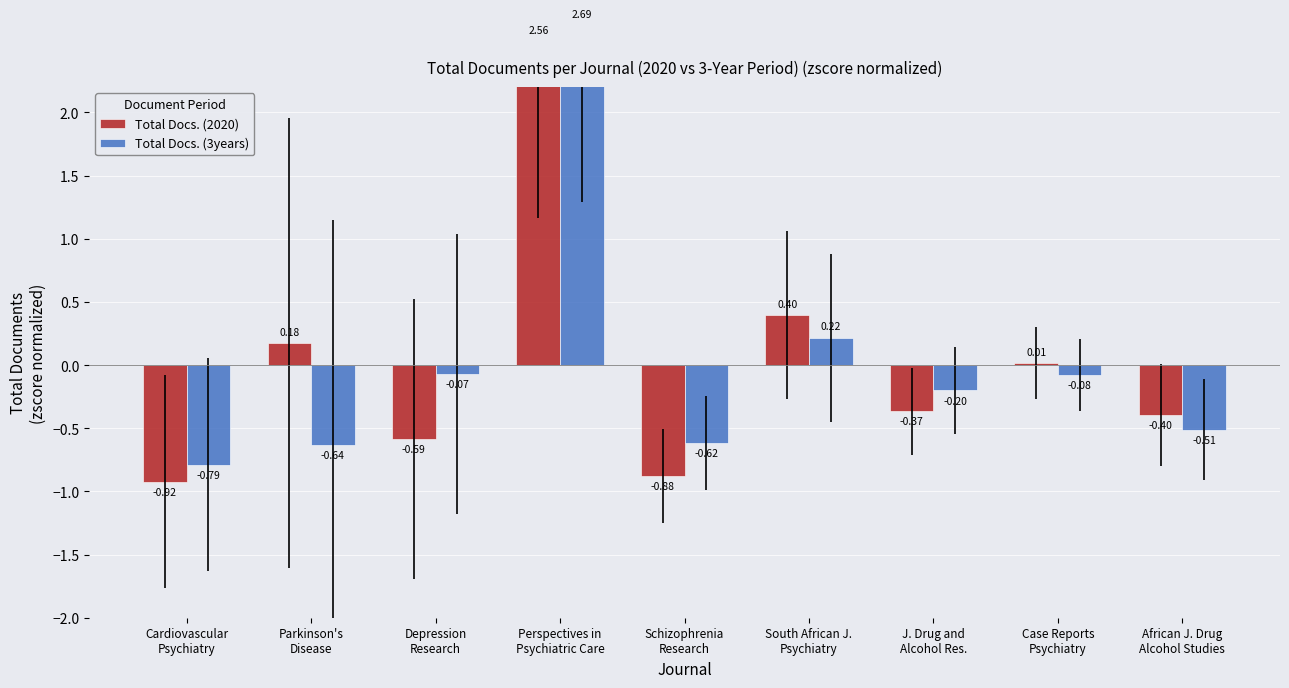

Reading left to right, list all the values displayed in this chart.

Total Docs. (2020): -0.9	0.2	-0.6	2.6	-0.9	0.4	-0.4	0.0	-0.4
Total Docs. (3years): -0.8	-0.6	-0.1	2.7	-0.6	0.2	-0.2	-0.1	-0.5